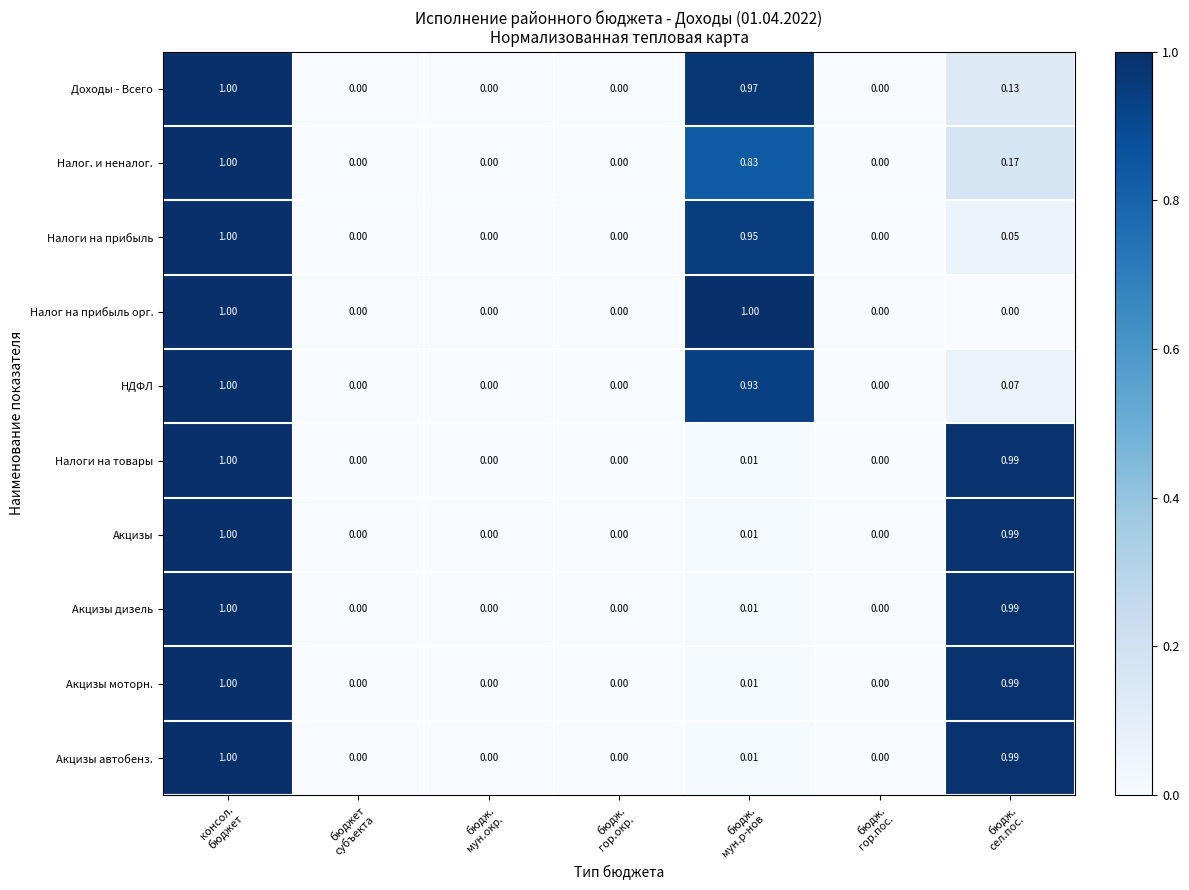

Which series has the largest total across all categories?

Доходы - Всего